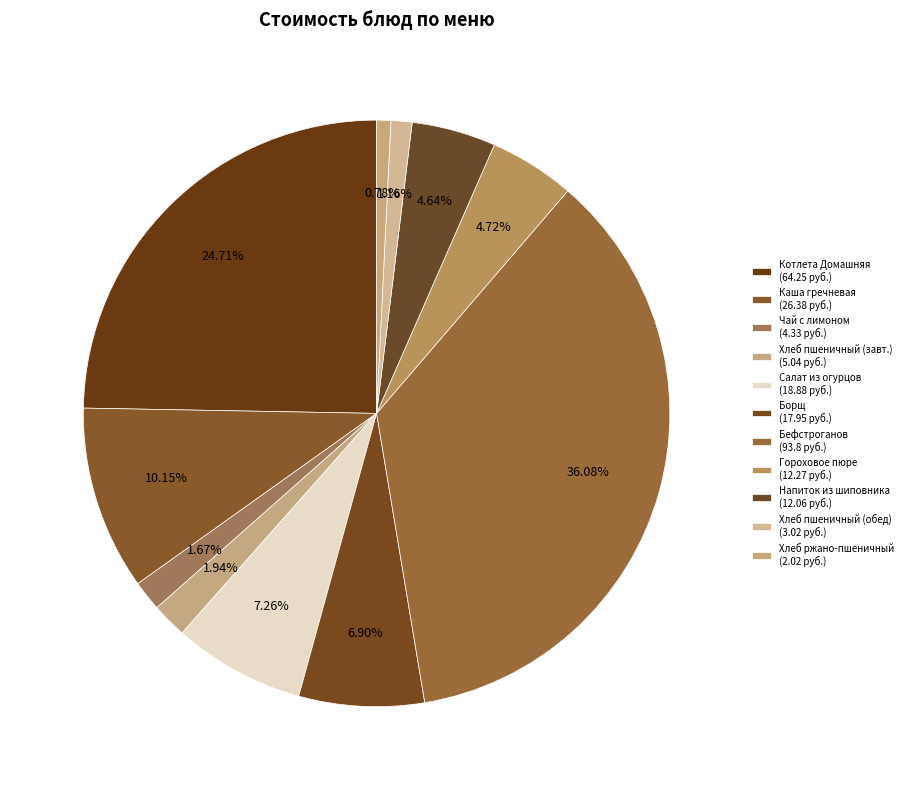

How many segments does this pie chart have?

11